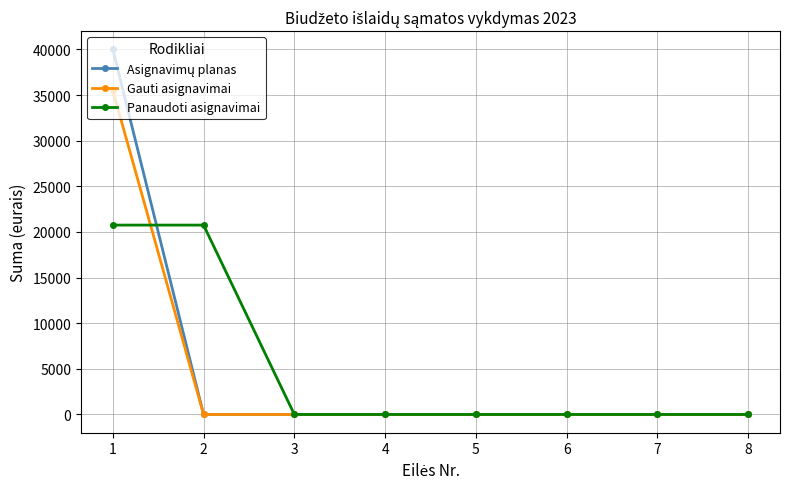

The value of Panaudoti asignavimai at 5 is 7759.1. True or false?

False